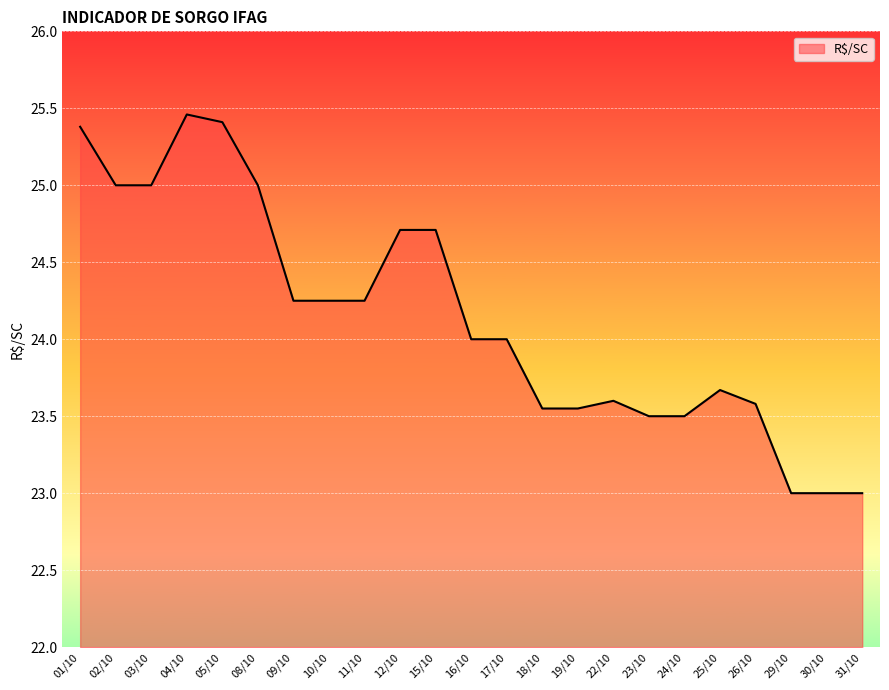

How many lines are shown in the chart?

1